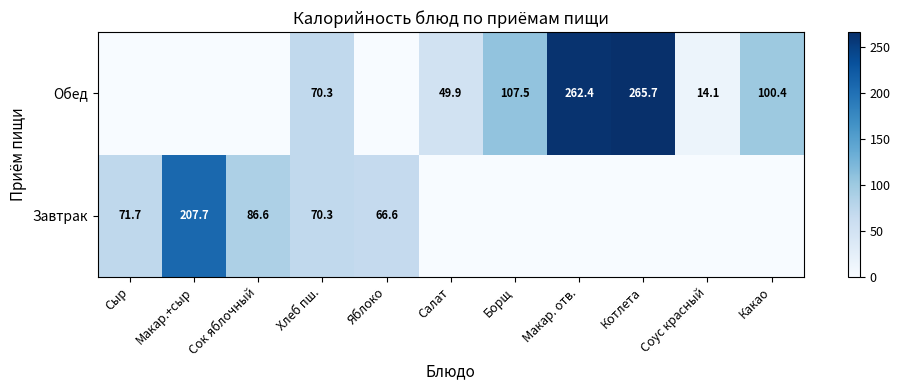

Is it true that Завтрак equals 207.7 at Макар.+сыр?

True